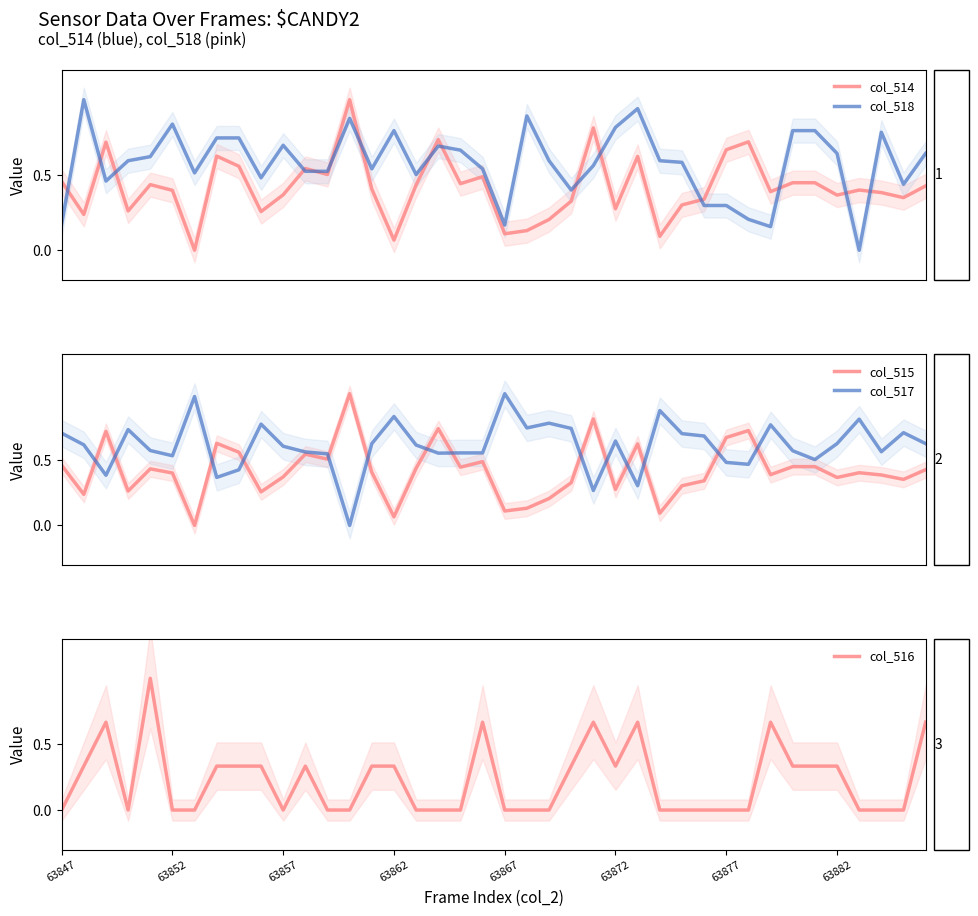

Does the chart display data point markers on the line(s)?

No